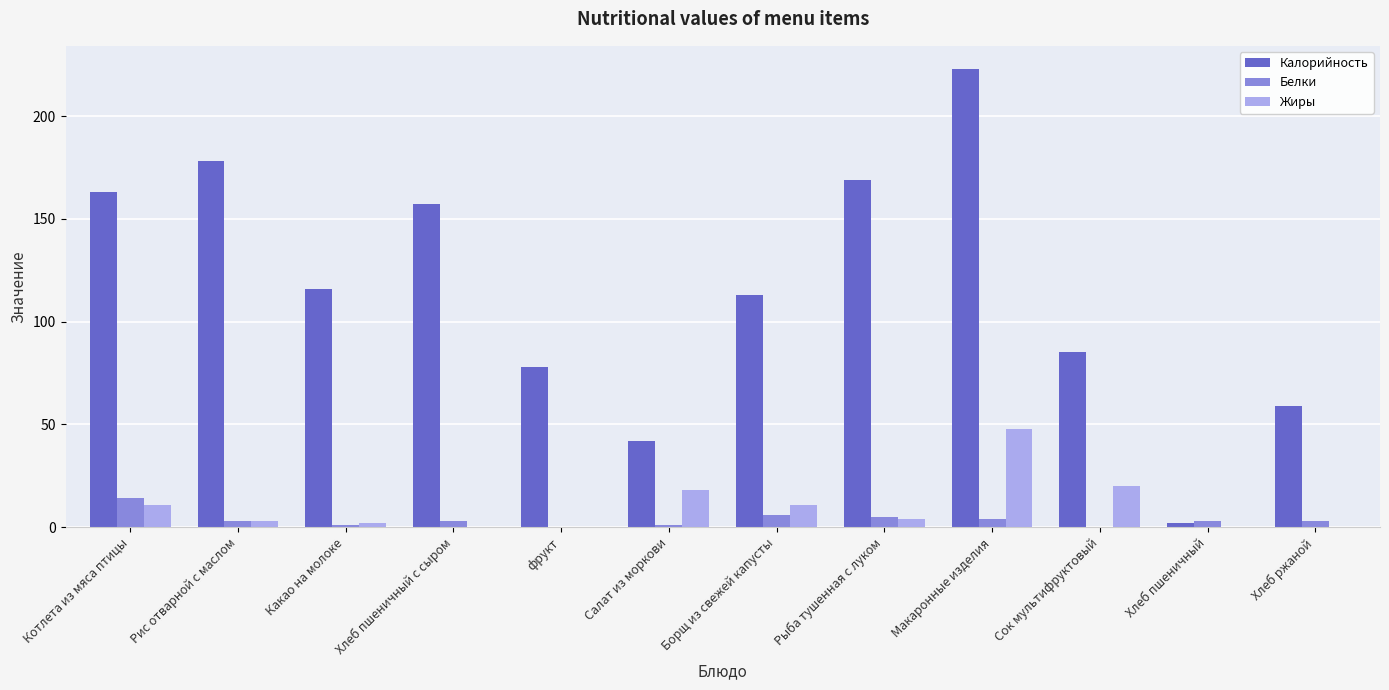

Reading left to right, what are all the values shown in this chart?

Калорийность: Котлета из мяса птицы=163	Рис отварной с маслом=178	Какао на молоке=116	Хлеб пшеничный с сыром=157	фрукт=78	Салат из моркови=42	Борщ из свежей капусты=113	Рыба тушенная с луком=169	Макаронные изделия=223	Сок мультифруктовый=85	Хлеб пшеничный=2	Хлеб ржаной=59
Белки: Котлета из мяса птицы=14	Рис отварной с маслом=3	Какао на молоке=1	Хлеб пшеничный с сыром=3	фрукт=0	Салат из моркови=1	Борщ из свежей капусты=6	Рыба тушенная с луком=5	Макаронные изделия=4	Сок мультифруктовый=0	Хлеб пшеничный=3	Хлеб ржаной=3
Жиры: Котлета из мяса птицы=11	Рис отварной с маслом=3	Какао на молоке=2	Хлеб пшеничный с сыром=0	фрукт=0	Салат из моркови=18	Борщ из свежей капусты=11	Рыба тушенная с луком=4	Макаронные изделия=48	Сок мультифруктовый=20	Хлеб пшеничный=0	Хлеб ржаной=0